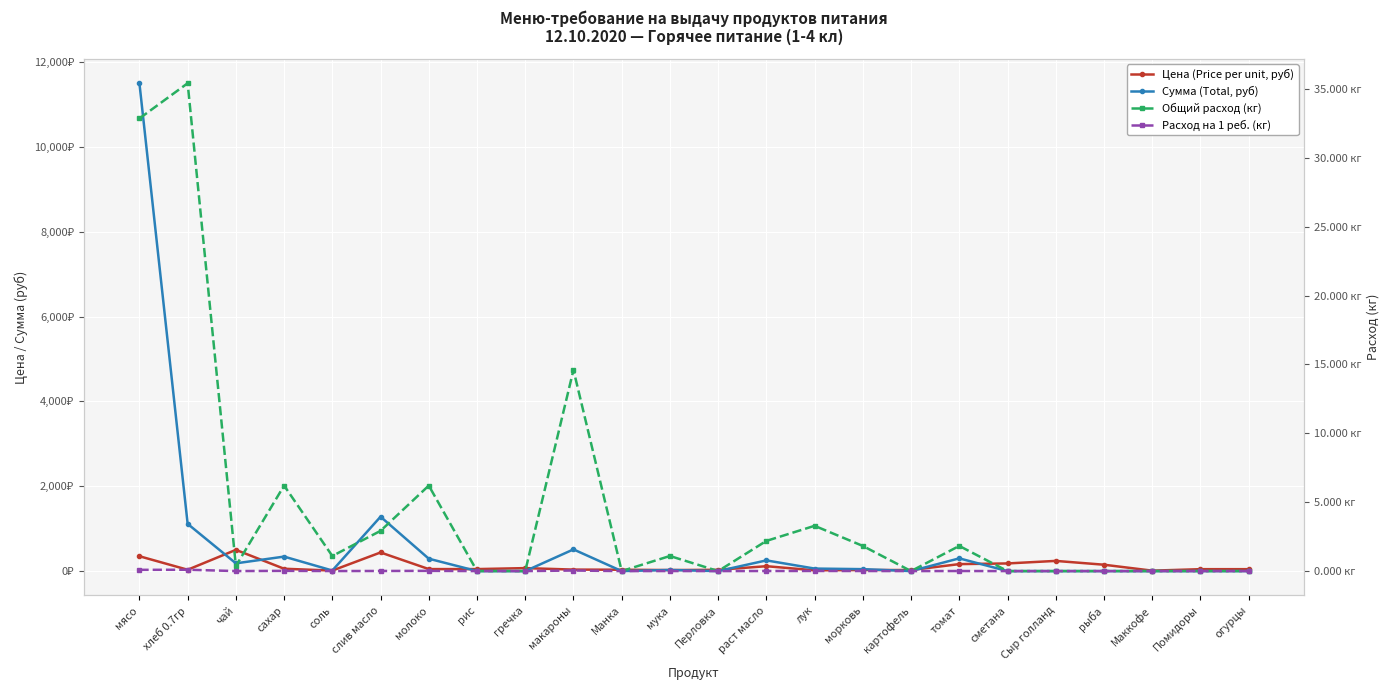

At which label is Цена (Price per unit, руб) closest to 255?

Сыр голланд